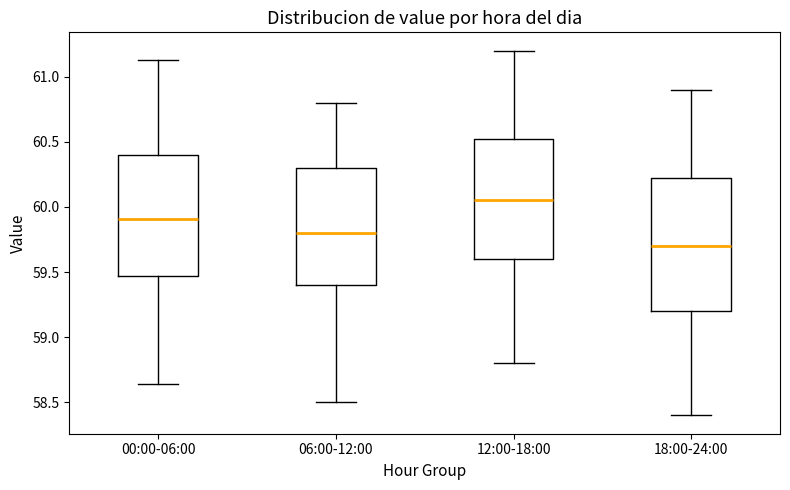

Reading left to right, transcribe this box plot: for each box, give where its median line is, the range the box spans, and where its two whiskers end, as read against the y-axis. The values are not printed on the chart, so give them approximately, as read against the axis.

00:00-06:00: median 59.90, box 59.45 to 60.40, whiskers 58.65 to 61.15
06:00-12:00: median 59.80, box 59.40 to 60.30, whiskers 58.50 to 60.80
12:00-18:00: median 60.05, box 59.60 to 60.55, whiskers 58.80 to 61.20
18:00-24:00: median 59.70, box 59.20 to 60.25, whiskers 58.40 to 60.90